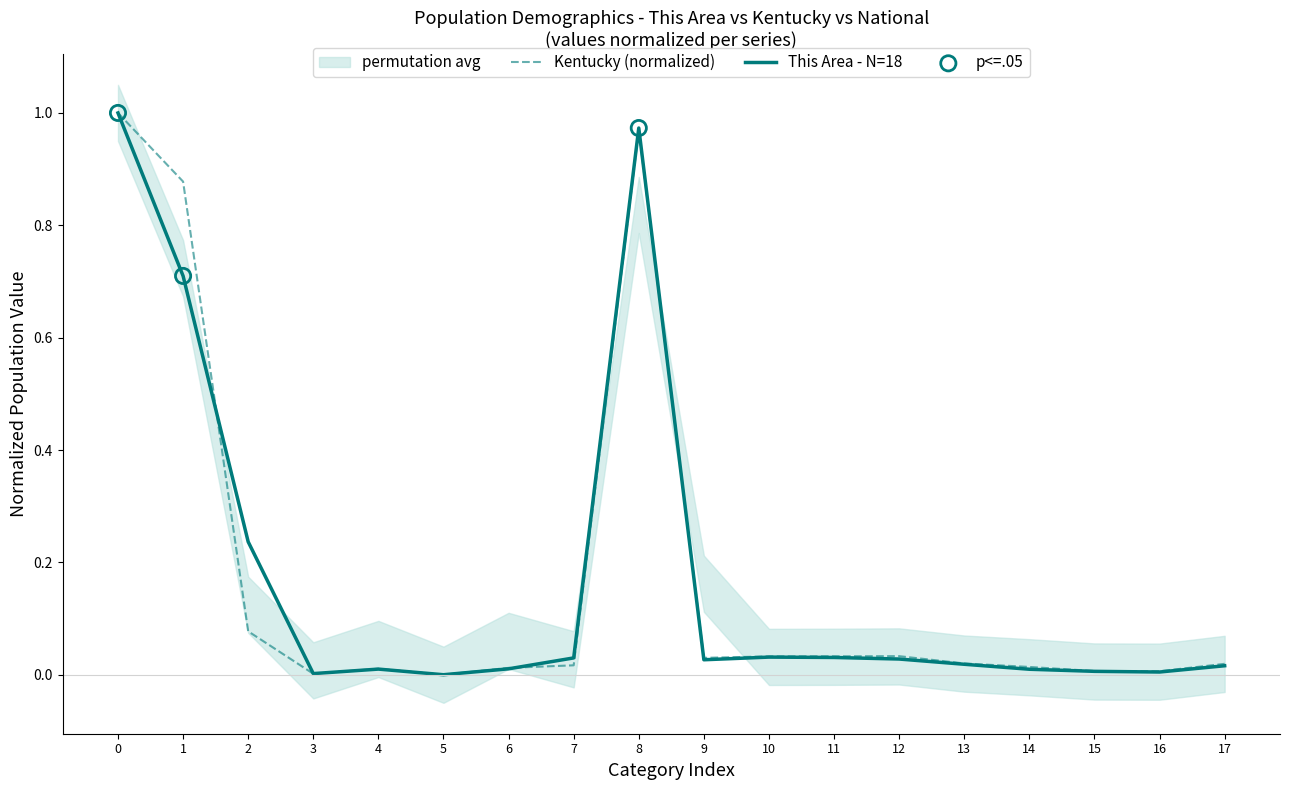

Is it true that This Area - N=18 equals 0.7 at 1?

True